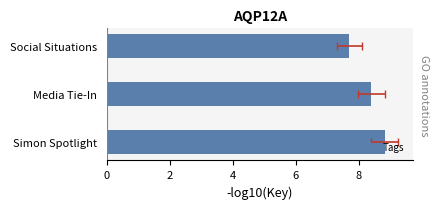

How many bars are there in total?

3